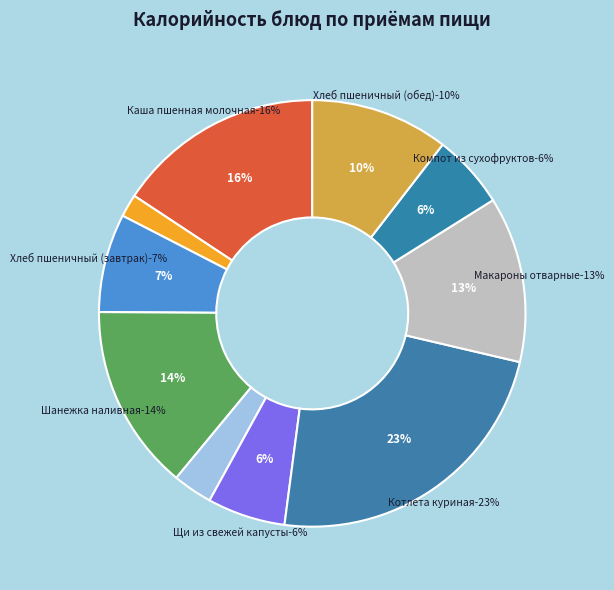

Count the number of slices in the pie.

10